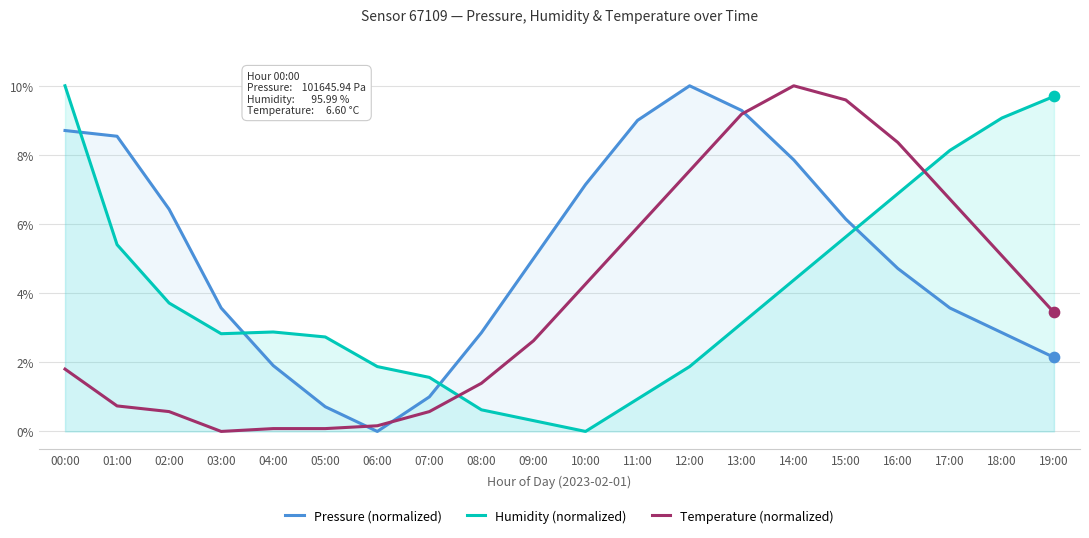

Is the value of Pressure (normalized) at 10:00 greater than the value of Temperature (normalized) at 06:00?

Yes